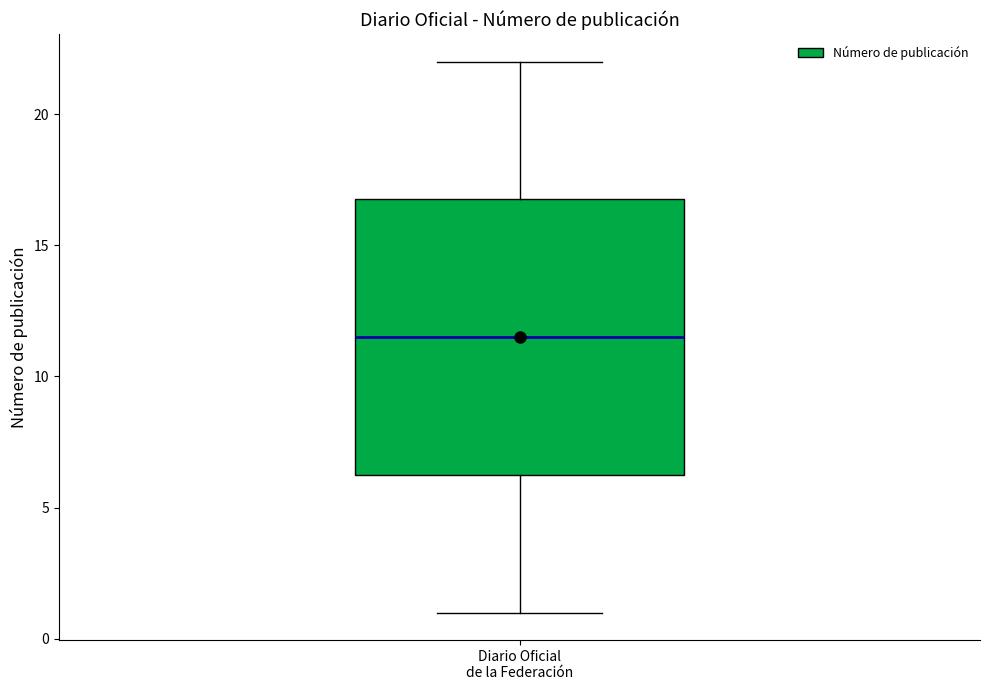

Where is the upper edge of the box for Diario Oficial de la Federación on the y-axis? The values are not printed on the chart, so give them approximately, as read against the axis.

17.0